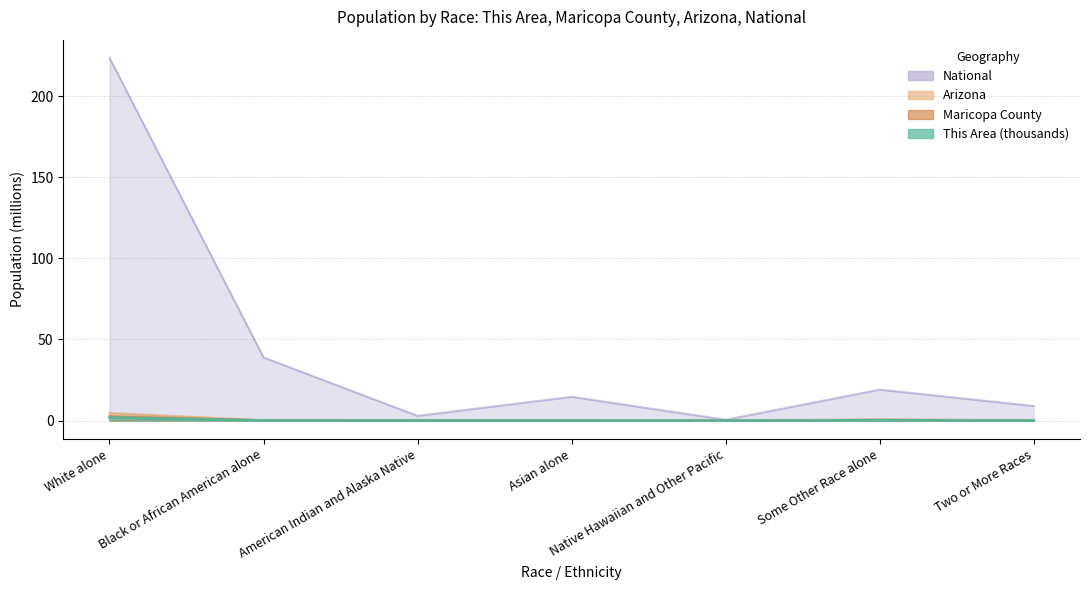

What is the sum of all Arizona values?

6.4